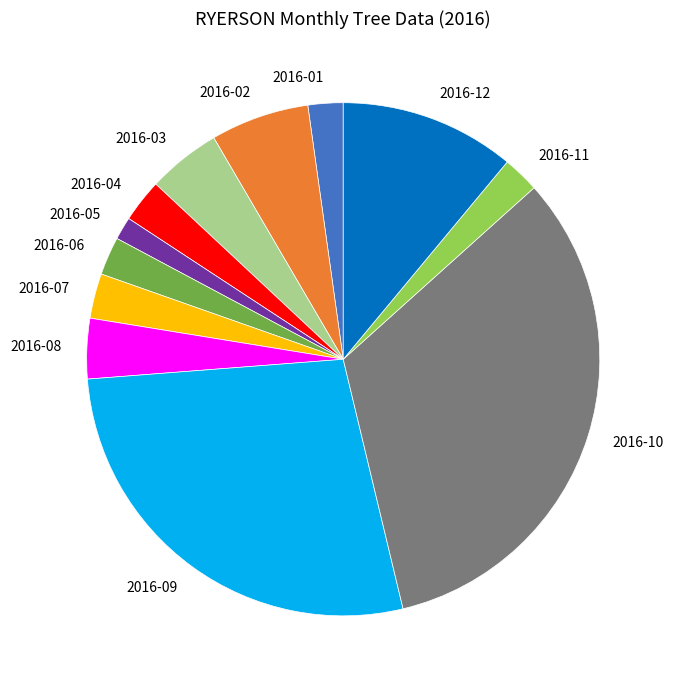

Do 2016-11 and 2016-09 together represent more than half of the pie?

No